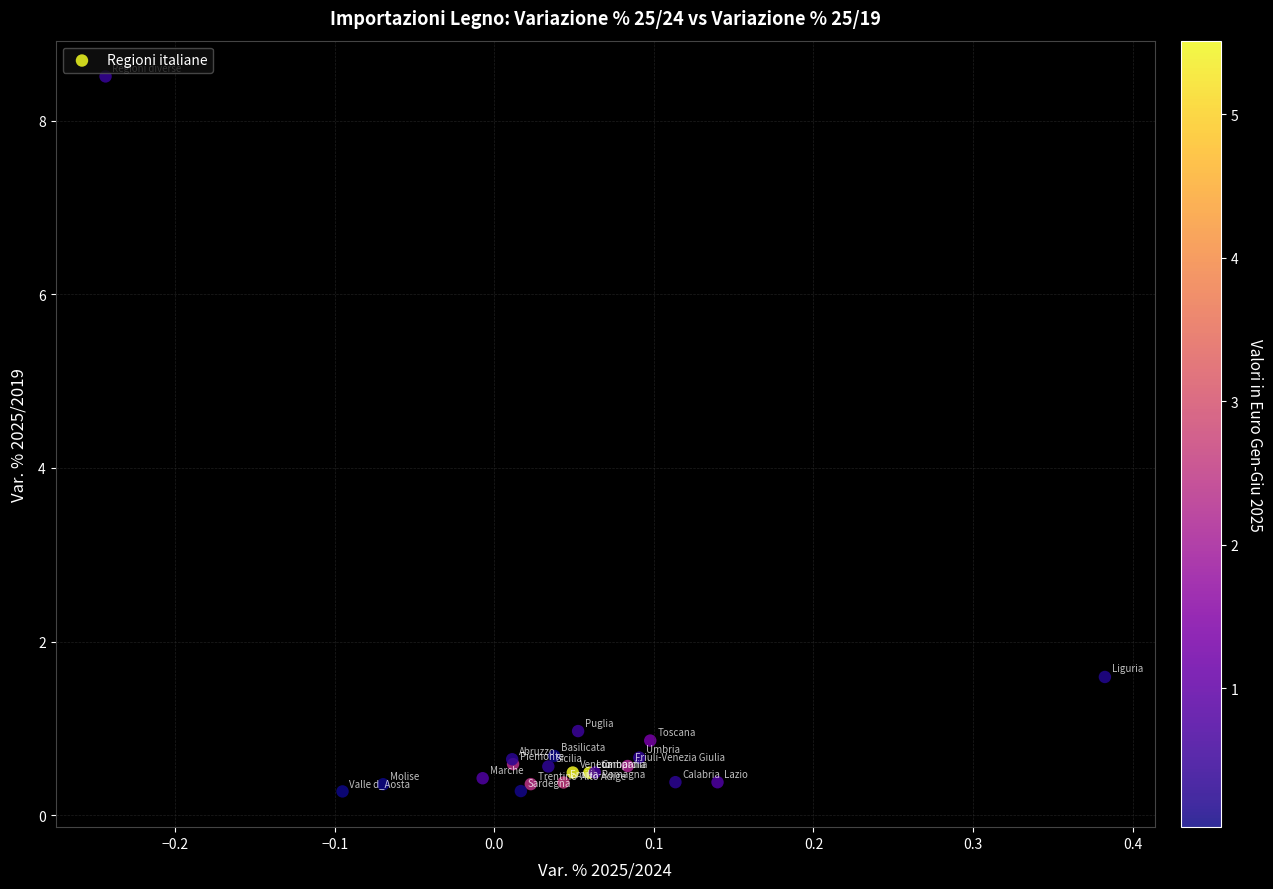

What Y value in the scatter plot is closest to 4?

1.6